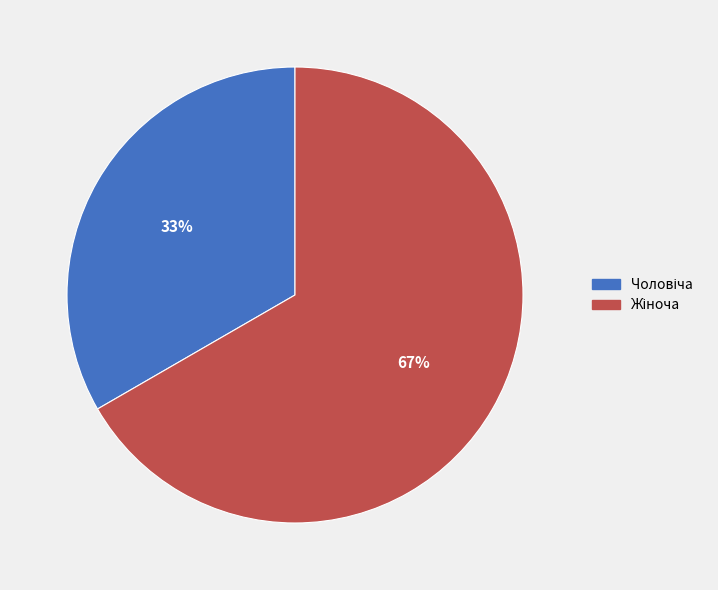

Is there any slice that represents more than half of the pie?

Yes